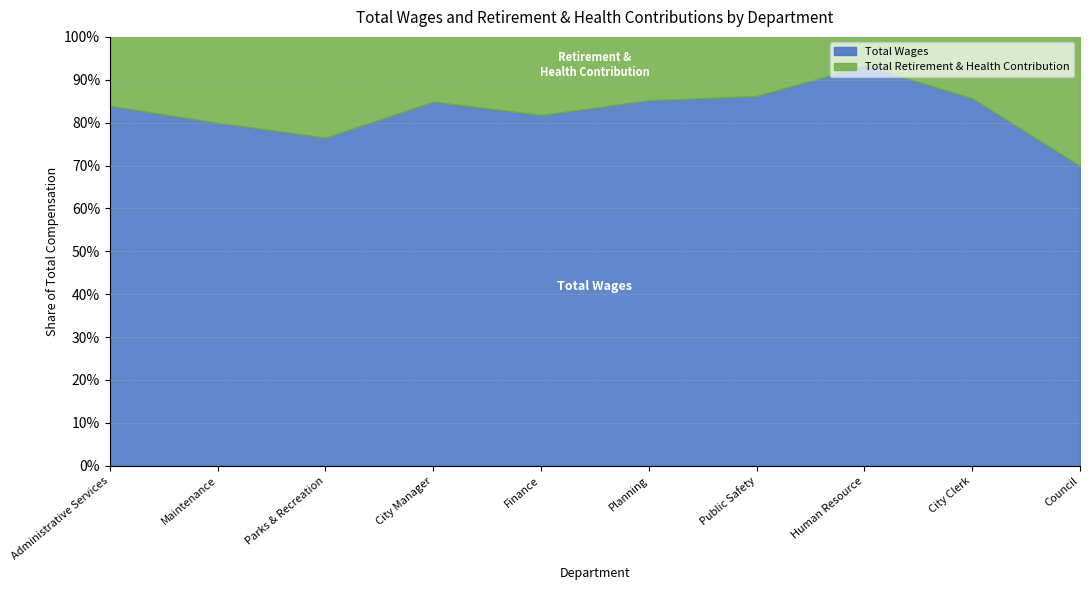

At which label is Total Wages closest to 266922?

City Manager